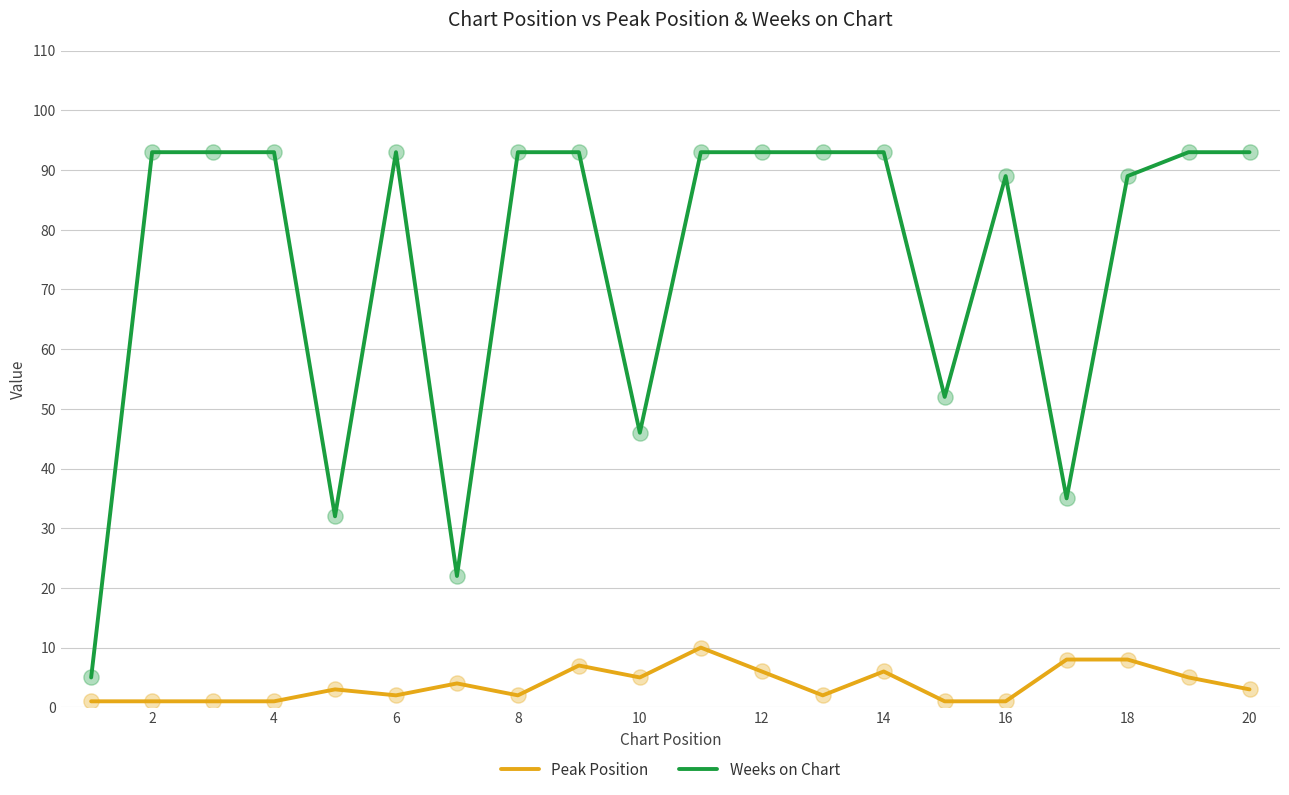

Which series has the largest range (max minus min)?

Weeks on Chart